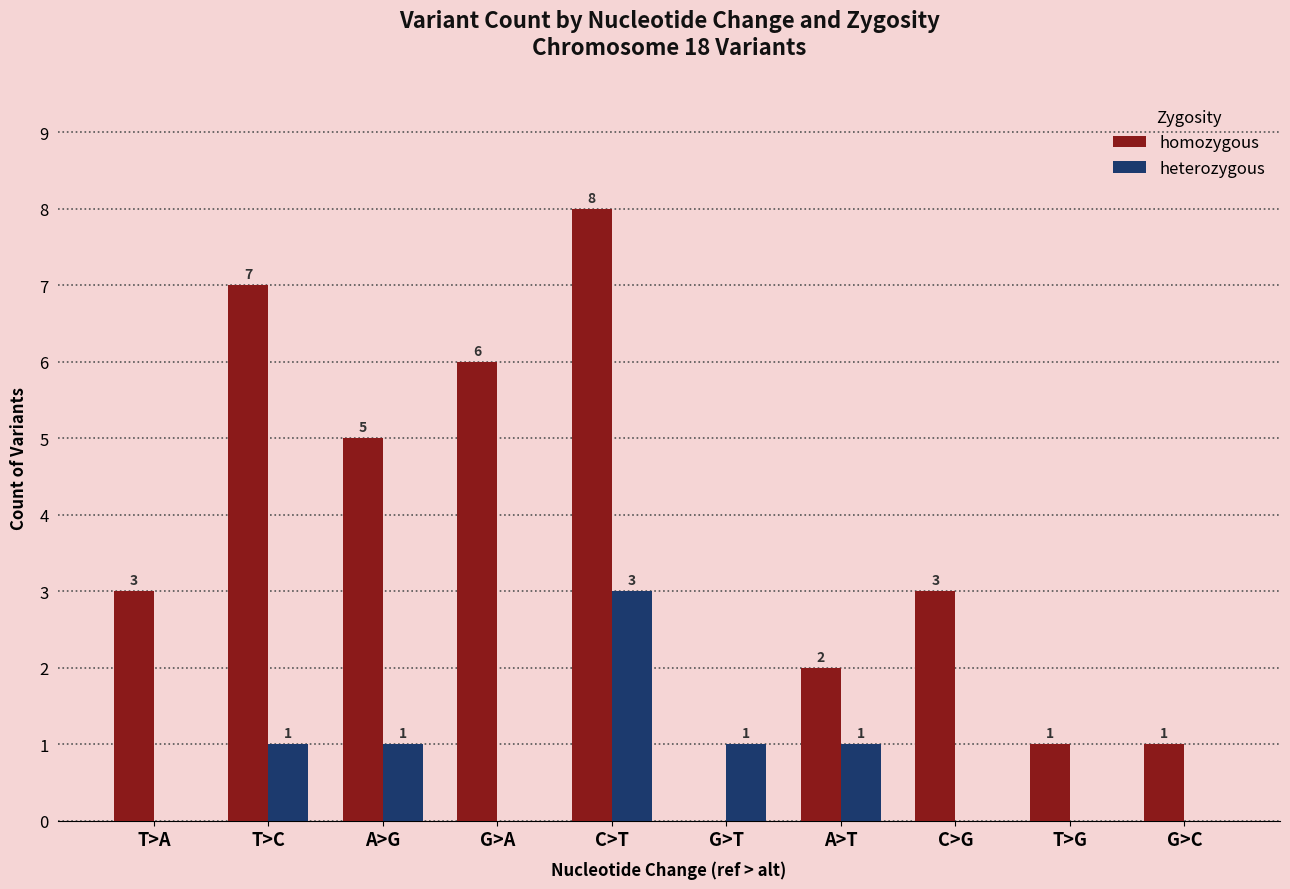

How many homozygous values are between 1 and 6?

7